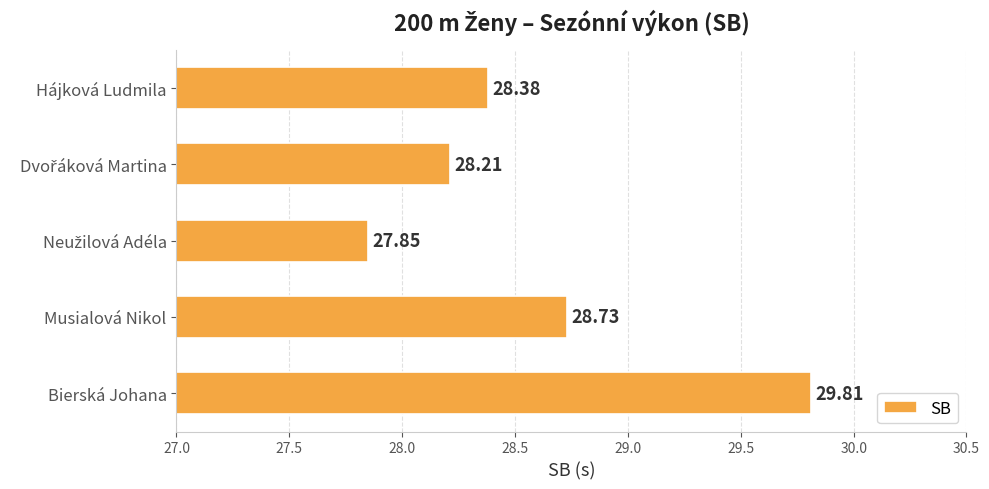

What is the label of the 5th bar from the top?

Bierská Johana